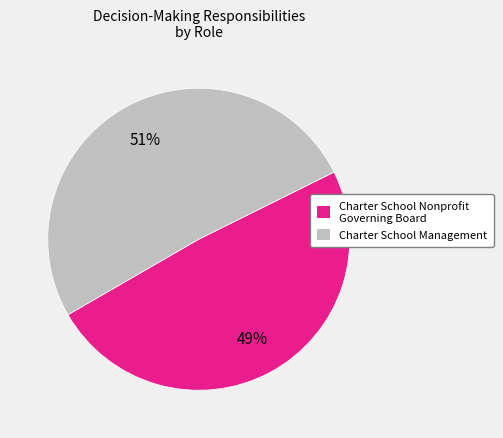

Combined, do Charter School Management and Charter School Nonprofit Governing Board account for over 50%?

Yes